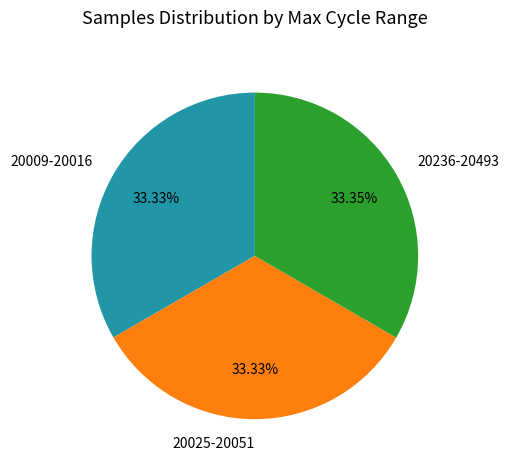

Combined, do 20236-20493 and 20009-20016 account for over 50%?

Yes